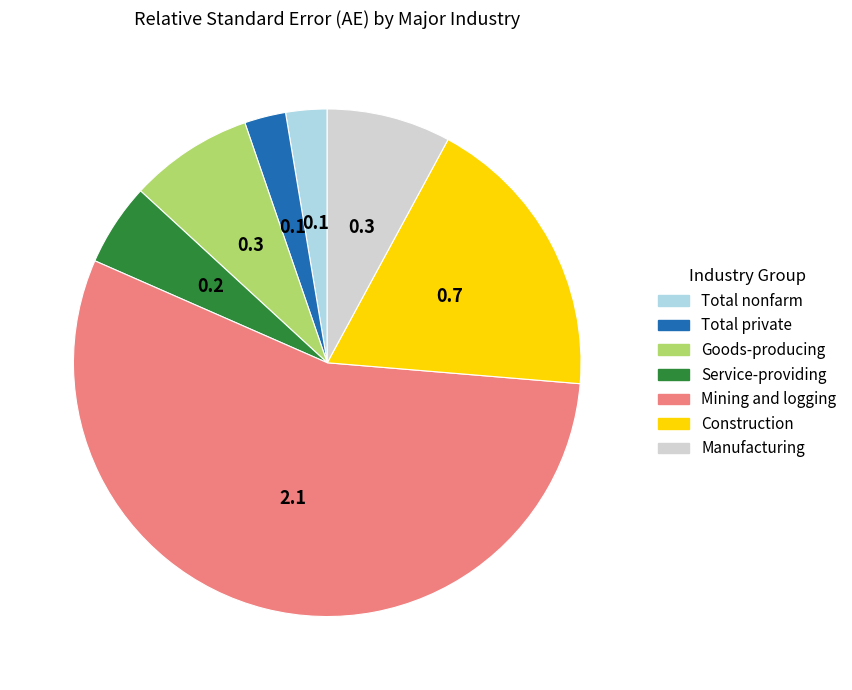

Is Mining and logging the majority of the pie?

Yes